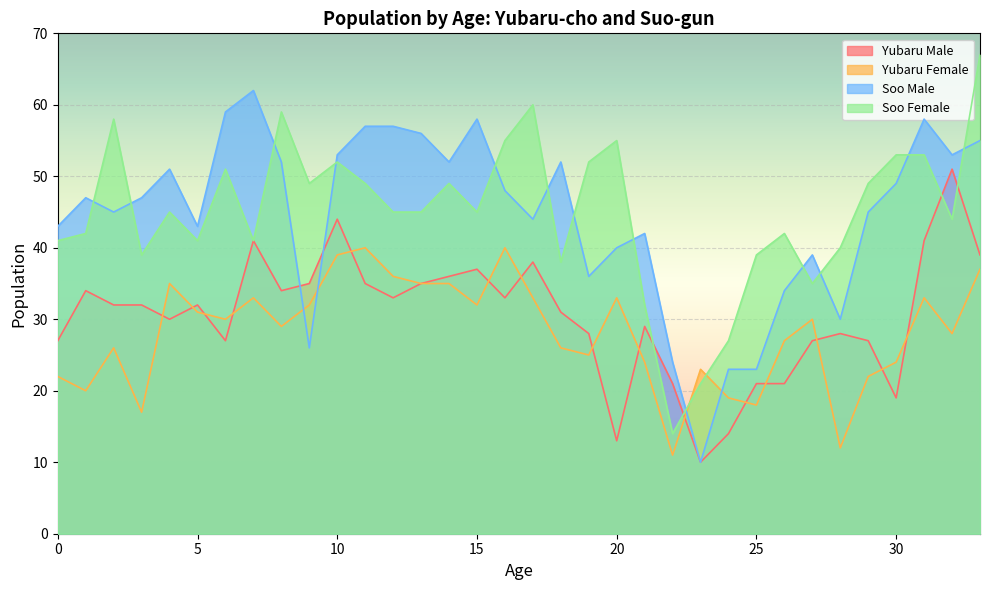

How many interior local peaks does the Soo Female series have?

9